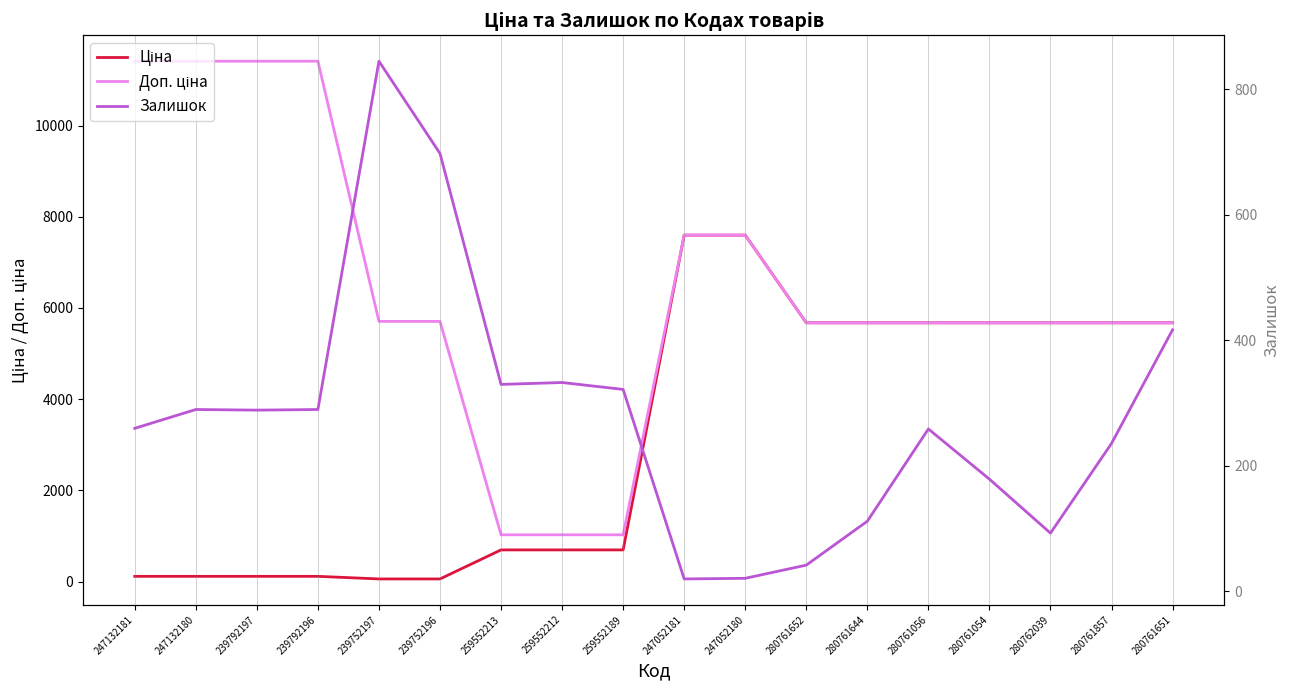

Which series has the largest range (max minus min)?

Доп. ціна